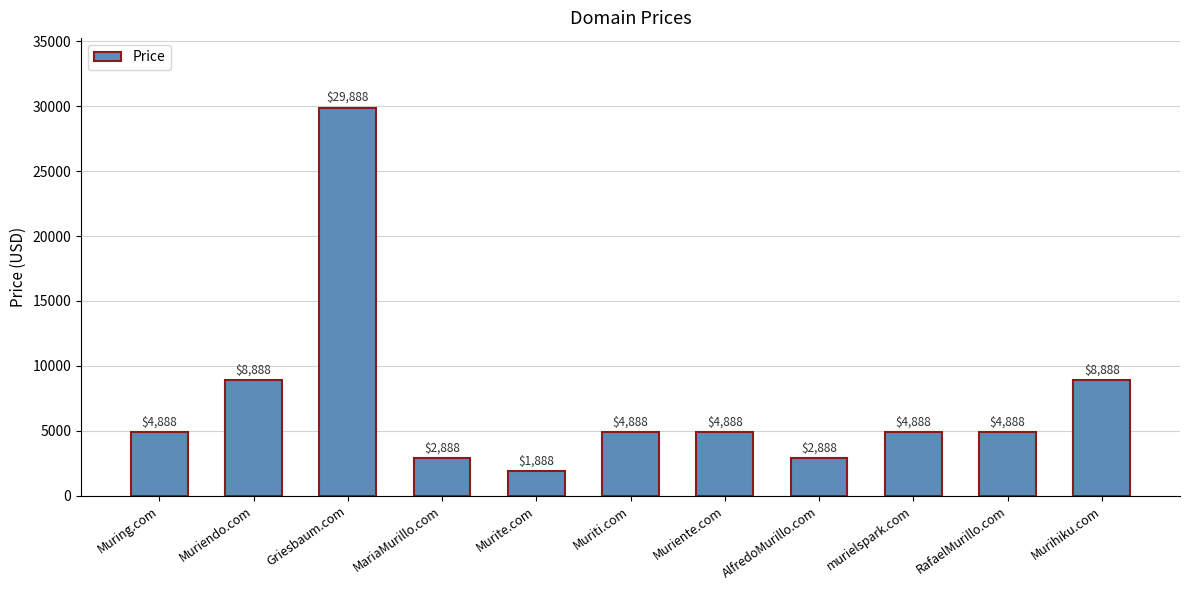

Between Muriti.com and Muriendo.com, which is larger?

Muriendo.com